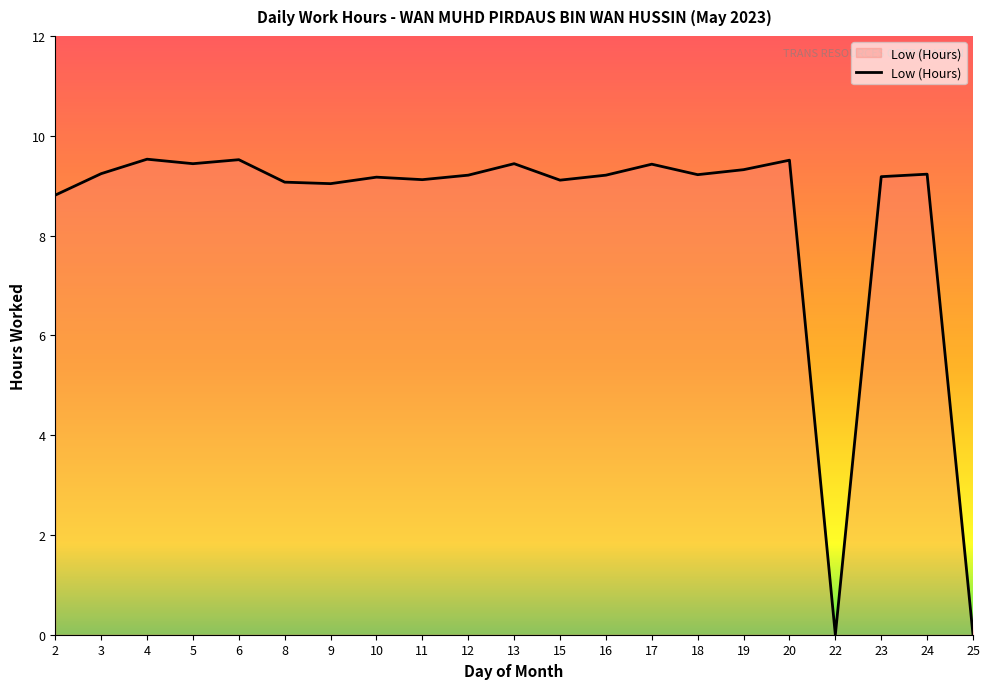

Approximately how many times larger is the value at 18 compared to 24?

1.0